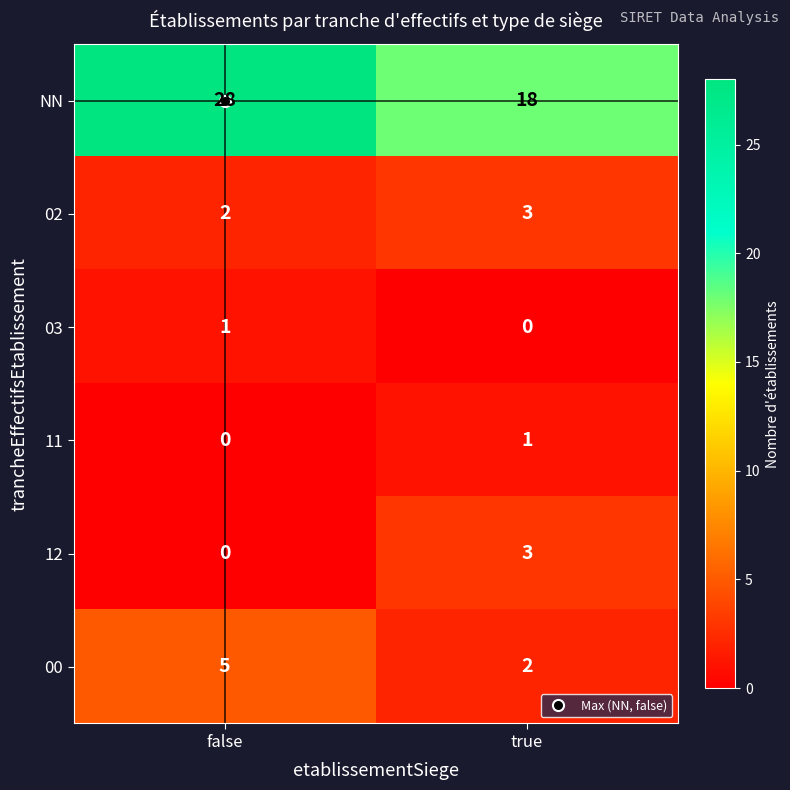

Where is 03 nearest to the value 0?

true